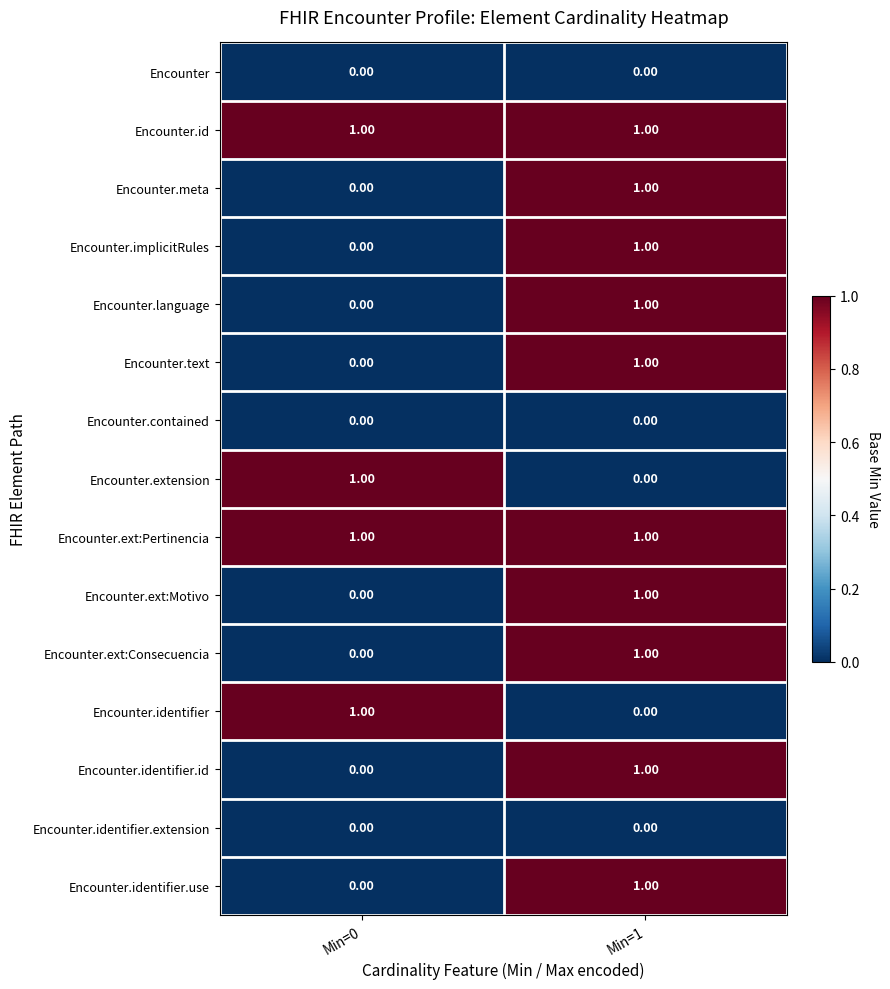

What is the total value across all series at Min=0?

4